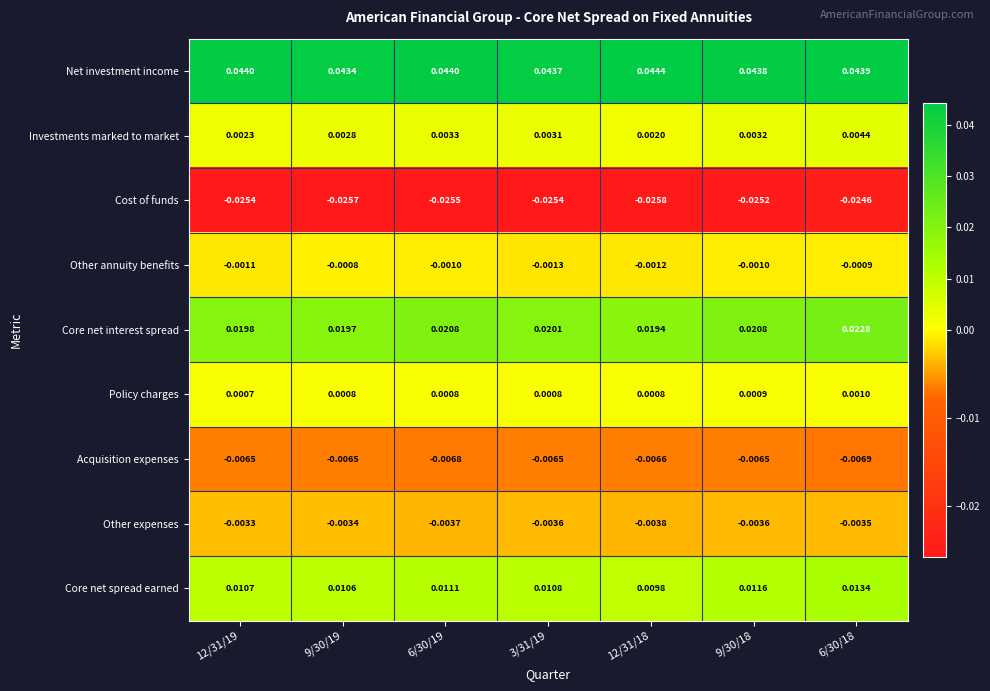

Which series has the largest total across all categories?

Net investment income